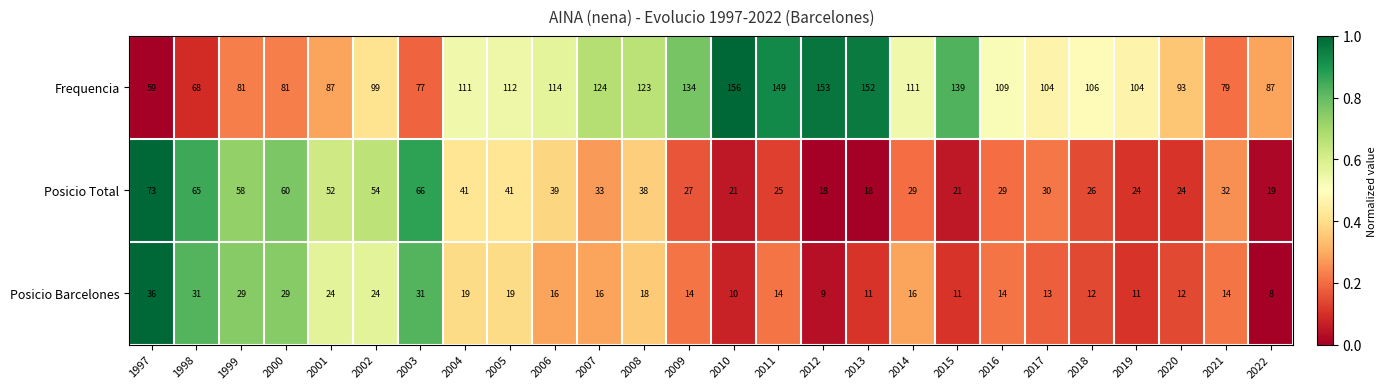

Is it true that Frequencia equals 149 at 2011?

True